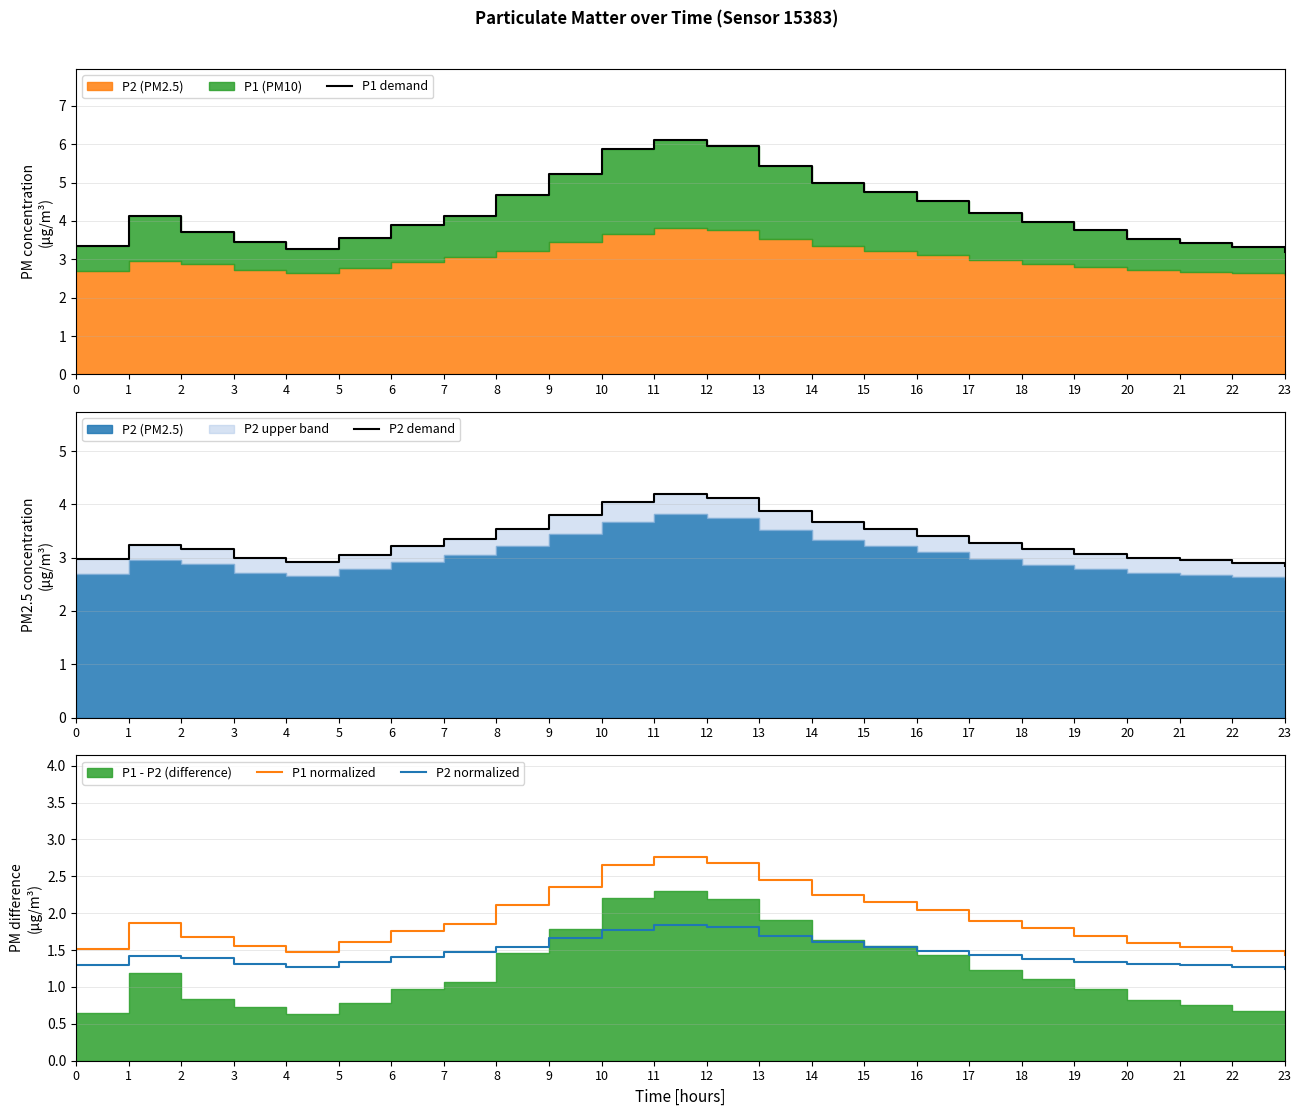

The P1 demand series shows 5.7 at 22. True or false?

False